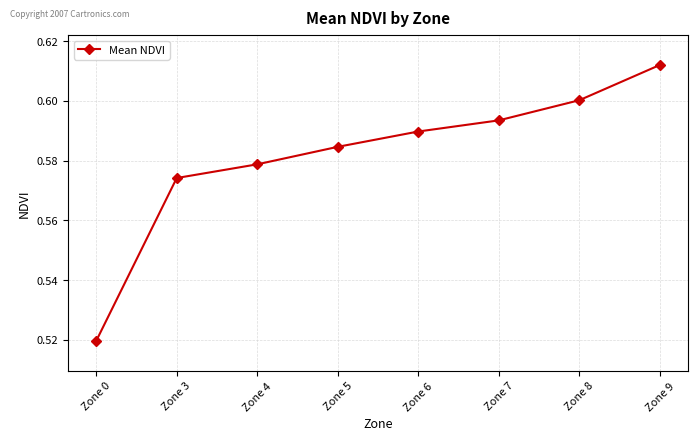

Which category has the lowest value across all series?

Zone 0